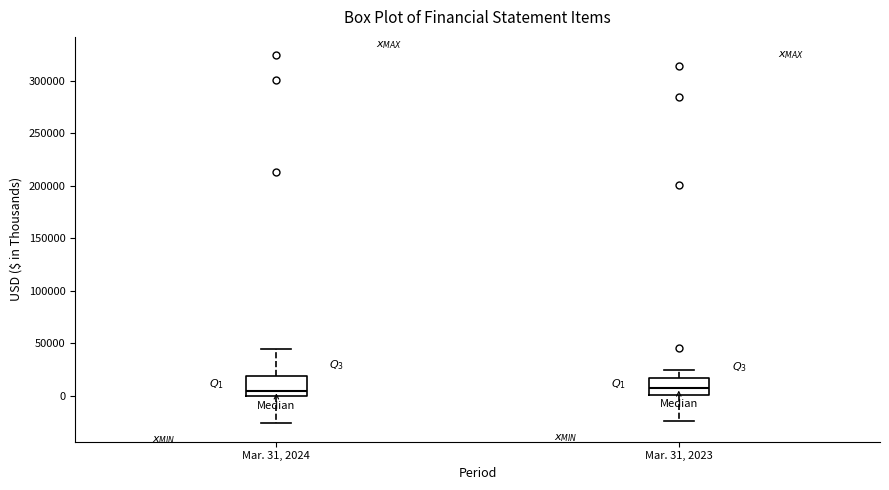

Reading left to right, transcribe this box plot: for each box, give where its median line is, the range the box spans, and where its two whiskers end, as read against the y-axis. The values are not printed on the chart, so give them approximately, as read against the axis.

Mar. 31, 2024: median 5000, box 0 to 20000, whiskers -25000 to 45000
Mar. 31, 2023: median 5000, box 0 to 15000, whiskers -25000 to 25000